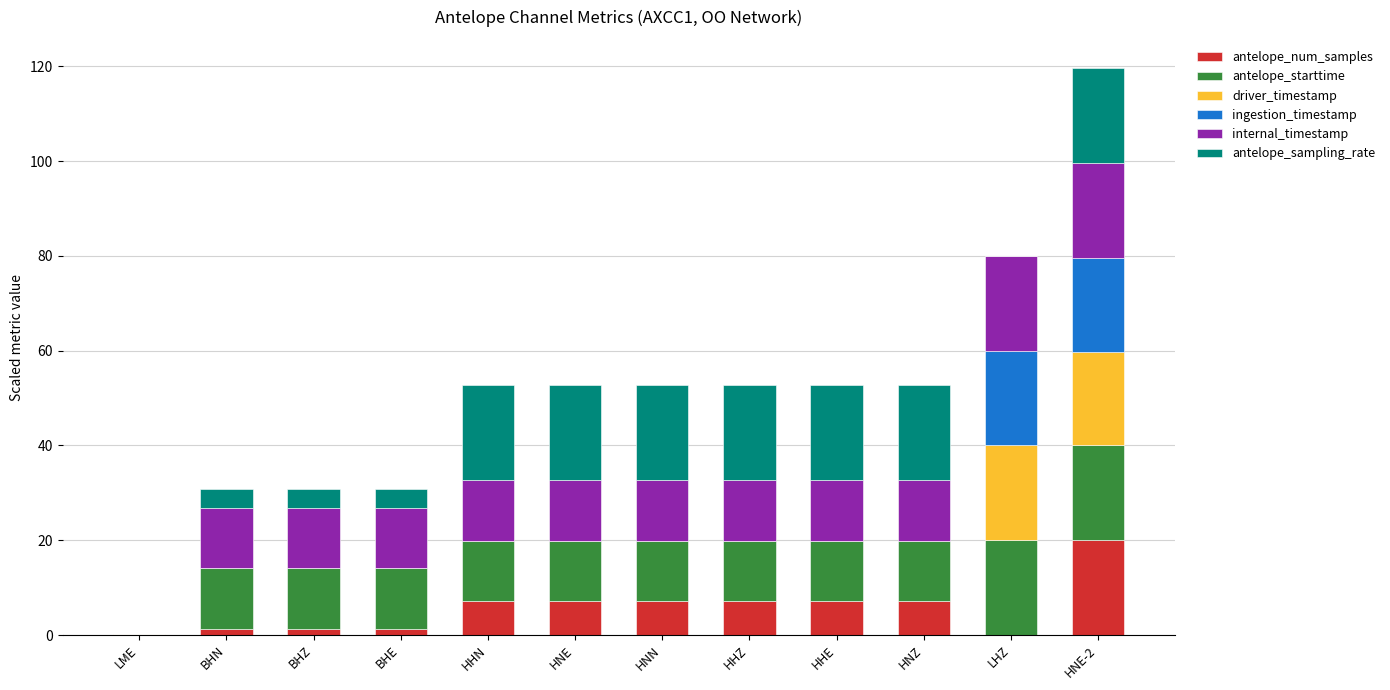

What is the maximum value for antelope_num_samples?

20.0